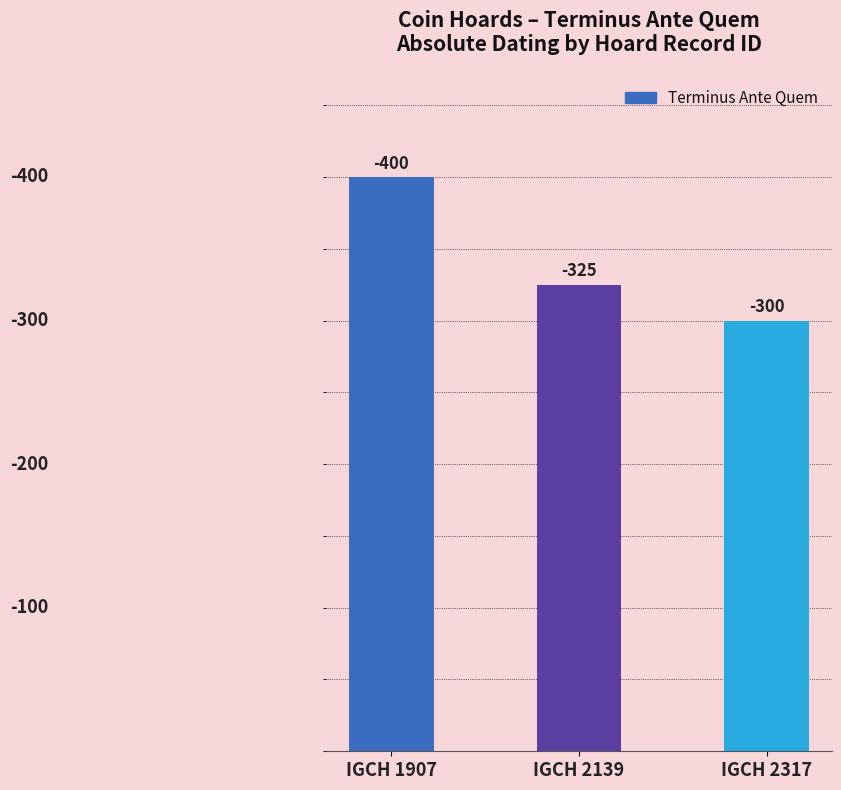

Reading right to left, what are all the values shown in this chart?

IGCH 2317=300	IGCH 2139=325	IGCH 1907=400